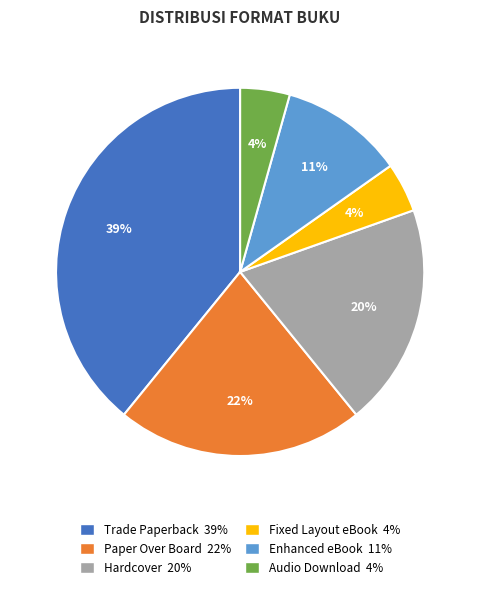

To the nearest percent, what is the difference between the largest and smallest slice percentages?

35%